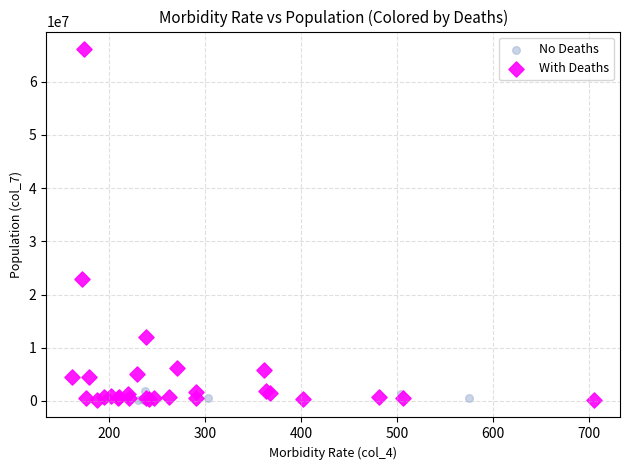

Which series has the largest Y range (max minus min)?

With Deaths